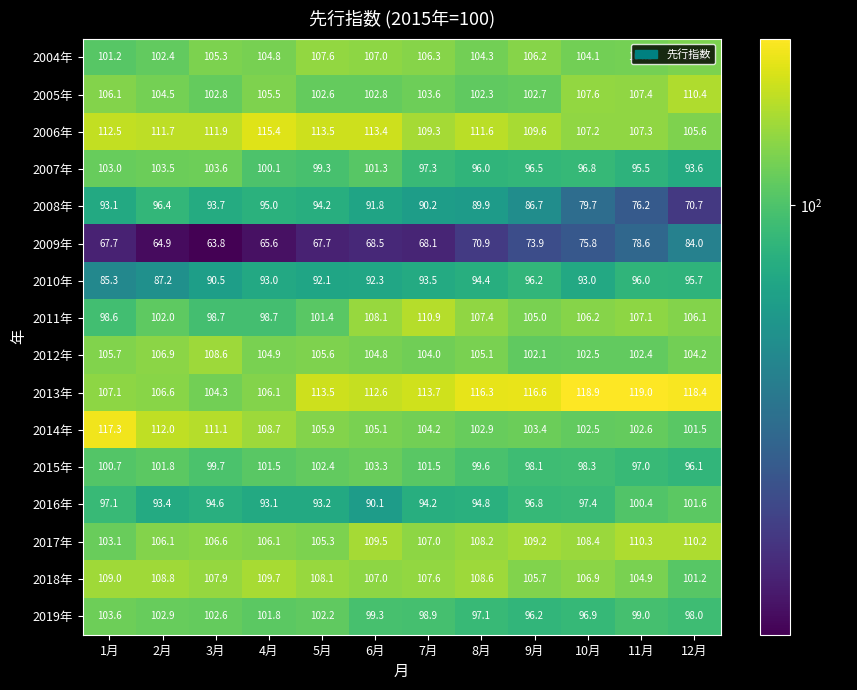

Where does the 2005年 series first go above 104?

1月